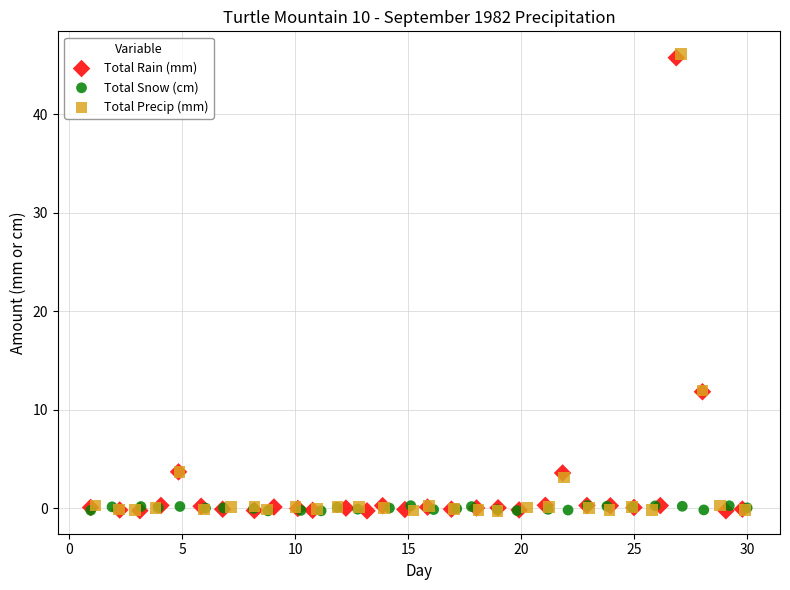

Which series has the largest Y range (max minus min)?

Total Precip (mm)